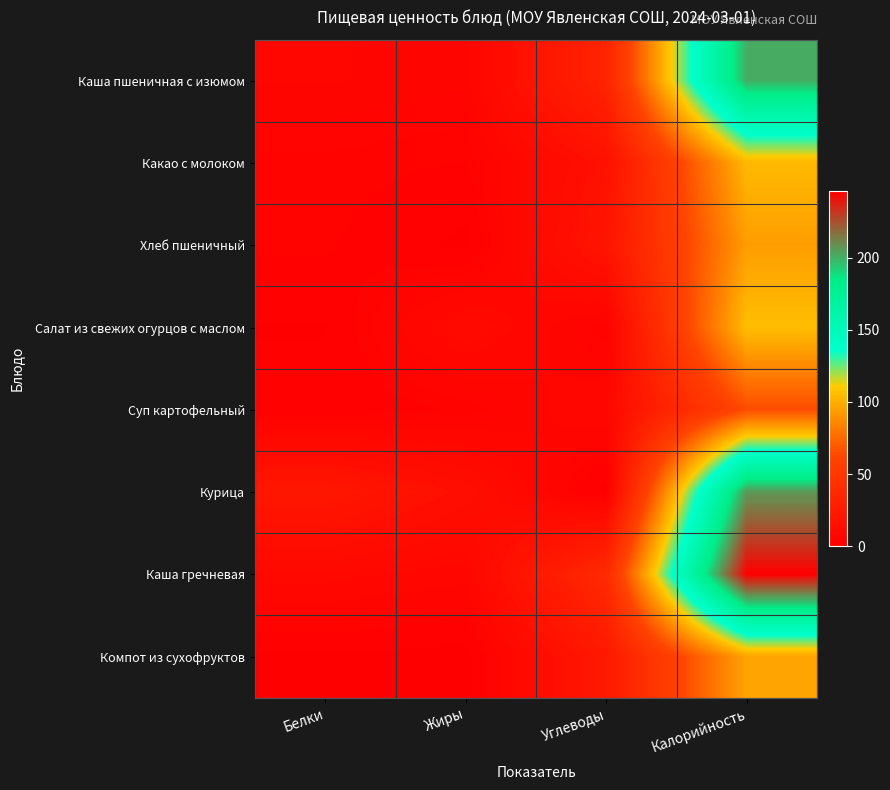

Rank the series at Жиры from lowest to highest value.

Компот из сухофруктов, Хлеб пшеничный, Какао с молоком, Суп картофельный, Каша пшеничная с изюмом, Каша гречневая, Салат из свежих огурцов с маслом, Курица